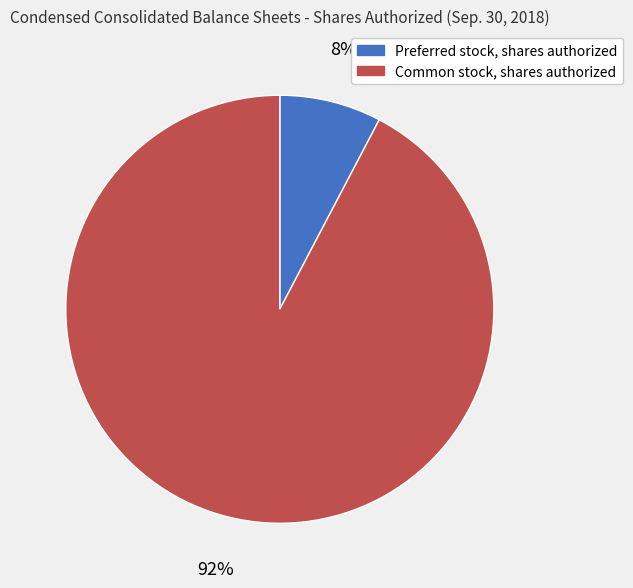

Which slice is the largest?

Common stock, shares authorized